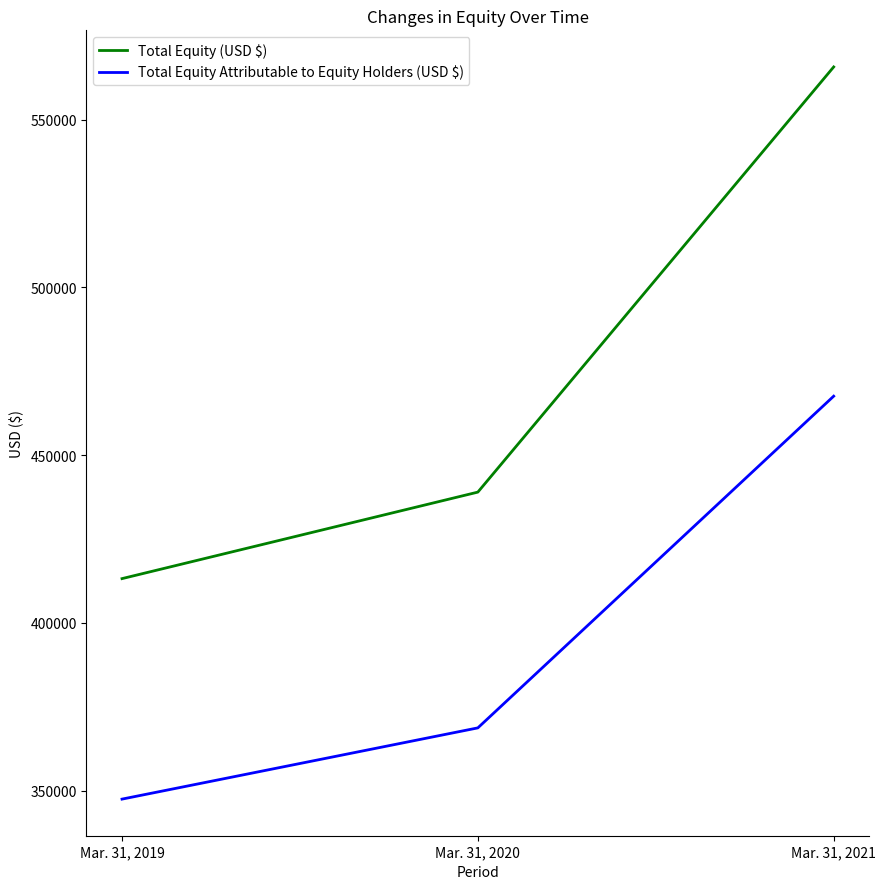

How many categories are shown in the chart?

3